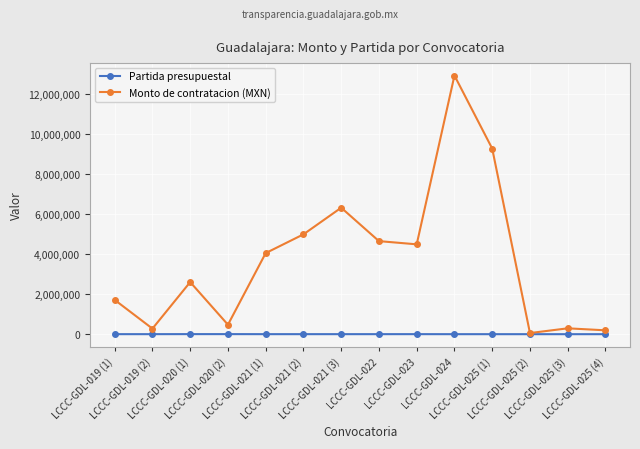

What position from the right is LCCC-GDL-025 (4)?

1